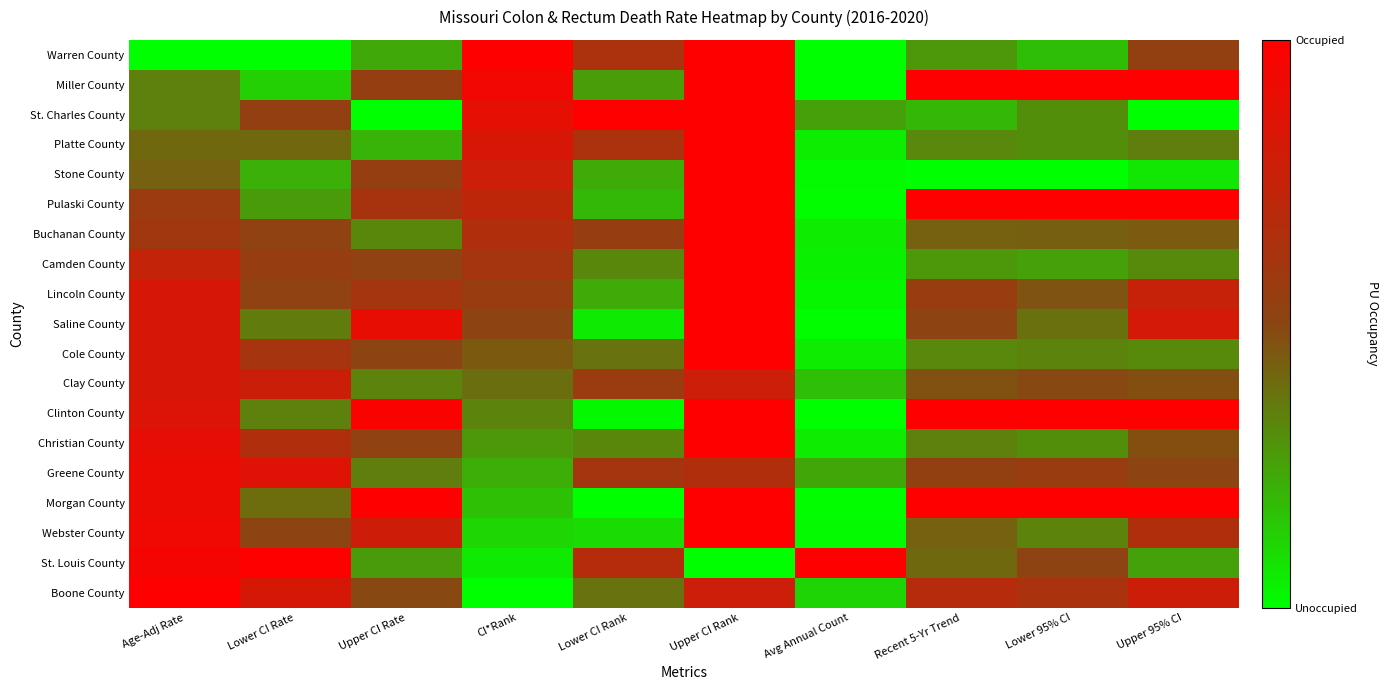

At which category does the chart reach its peak across all series?

CI*Rank